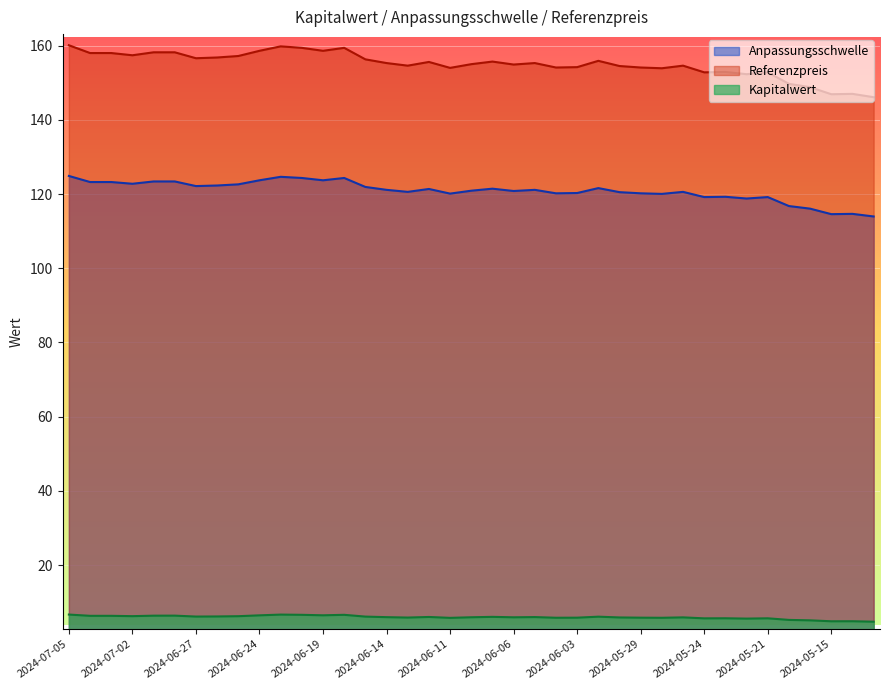

Reading left to right, what are all the values shown in this chart?

Anpassungsschwelle: 124.9	123.2	123.2	122.8	123.4	123.4	122.1	122.3	122.6	123.7	124.6	124.3	123.7	124.3	121.9	121.1	120.6	121.4	120.1	120.9	121.4	120.8	121.1	120.2	120.3	121.6	120.5	120.2	120.0	120.6	119.2	119.3	118.8	119.2	116.8	116.1	114.6	114.7	114.0
Referenzpreis: 160.1	158.0	158.0	157.4	158.2	158.2	156.6	156.8	157.2	158.6	159.8	159.4	158.6	159.4	156.3	155.3	154.6	155.6	154.0	155.0	155.7	154.9	155.3	154.1	154.2	155.9	154.5	154.1	153.9	154.6	152.8	152.9	152.3	152.8	149.7	148.8	146.9	147.0	146.1
Kapitalwert: 6.7	6.3	6.3	6.2	6.4	6.4	6.1	6.2	6.2	6.5	6.7	6.6	6.5	6.6	6.1	6.0	5.9	6.0	5.8	6.0	6.1	5.9	6.0	5.8	5.8	6.1	5.9	5.8	5.8	5.9	5.7	5.7	5.6	5.7	5.2	5.1	4.9	4.9	4.8